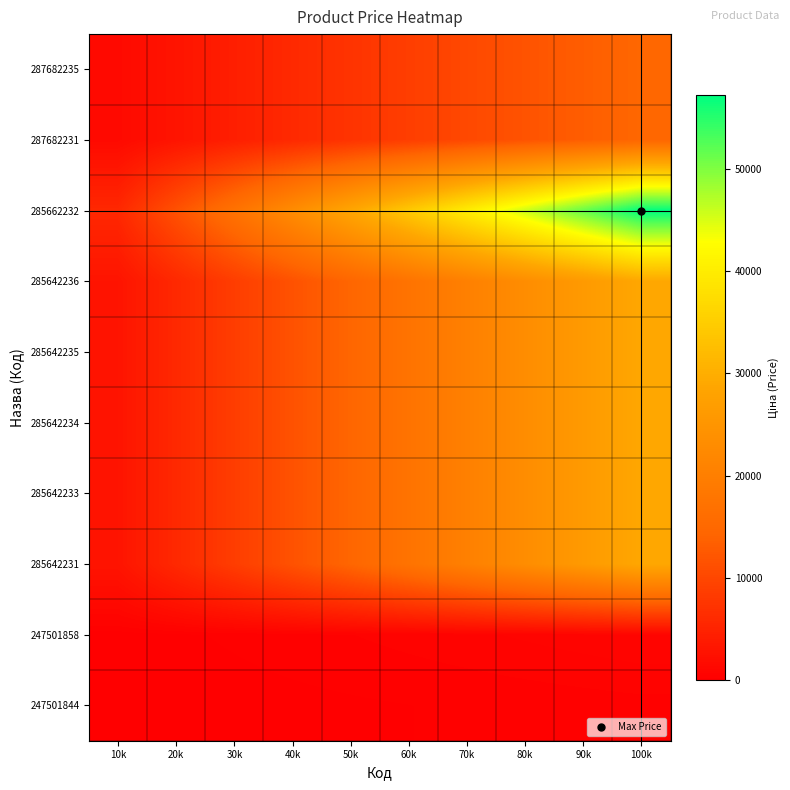

What is the smallest value displayed?

36.8